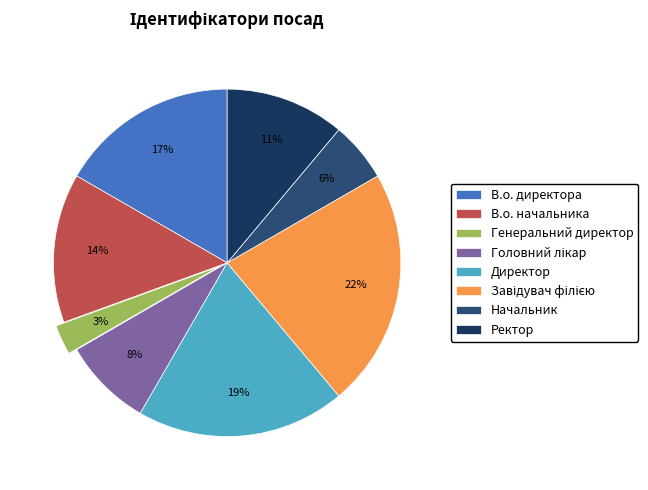

To the nearest percent, what percentage of the pie is В.о. директора?

17%